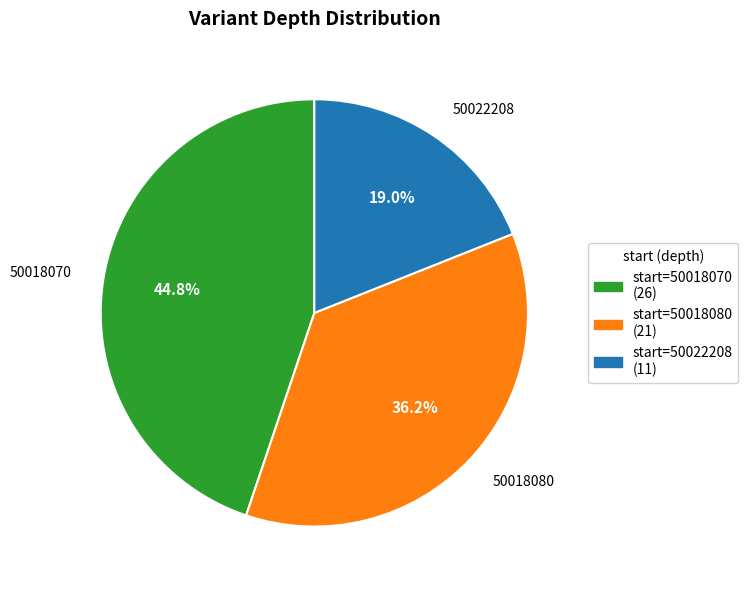

Is there any slice that represents more than half of the pie?

No